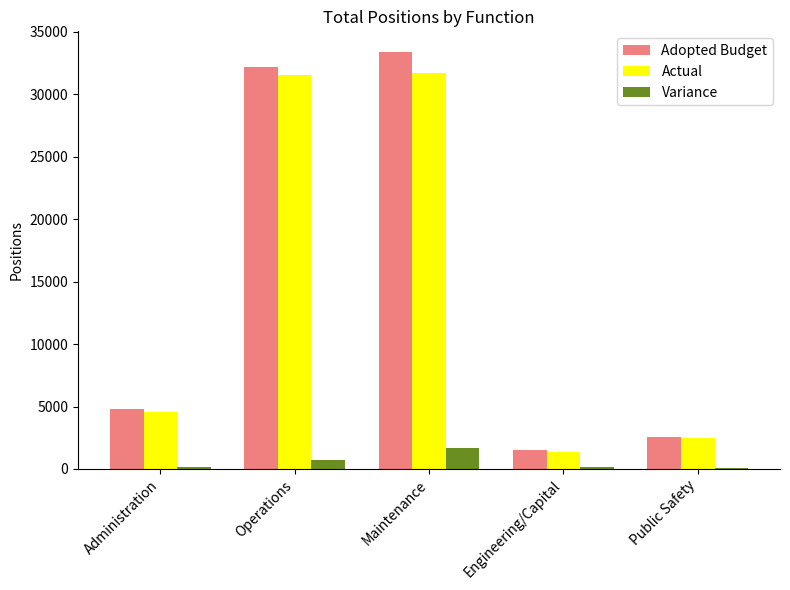

What are all the series names shown in the legend?

Adopted Budget, Actual, Variance